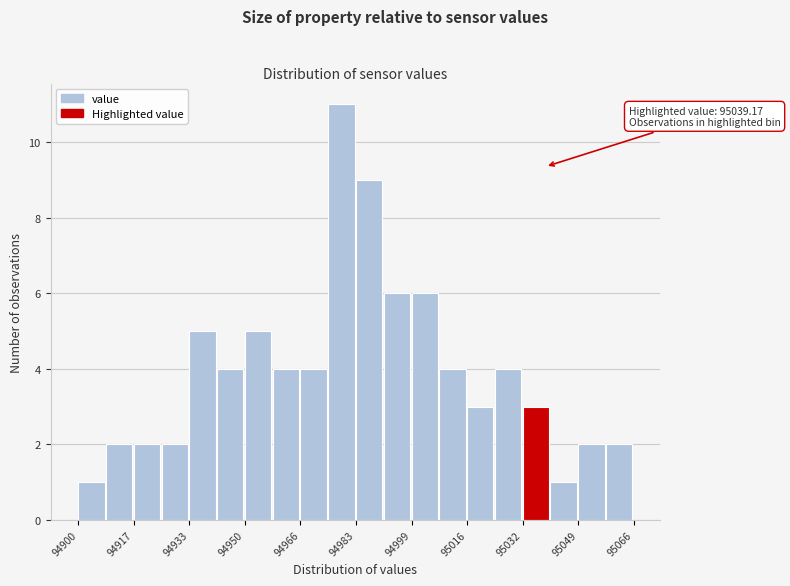

Which range on the x-axis has the tallest bar?

94974 to 94982